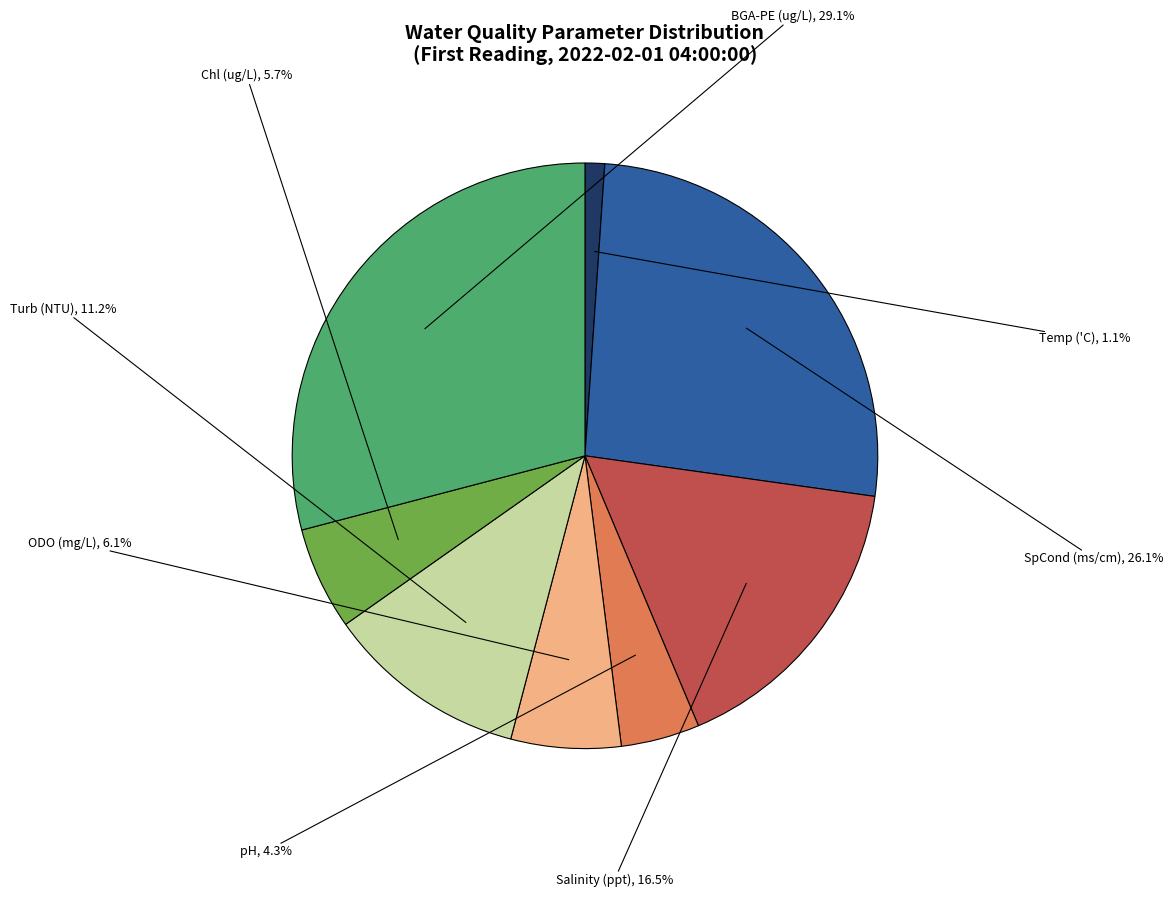

What is the ratio of the value at Turb (NTU) to the value at pH?

2.6